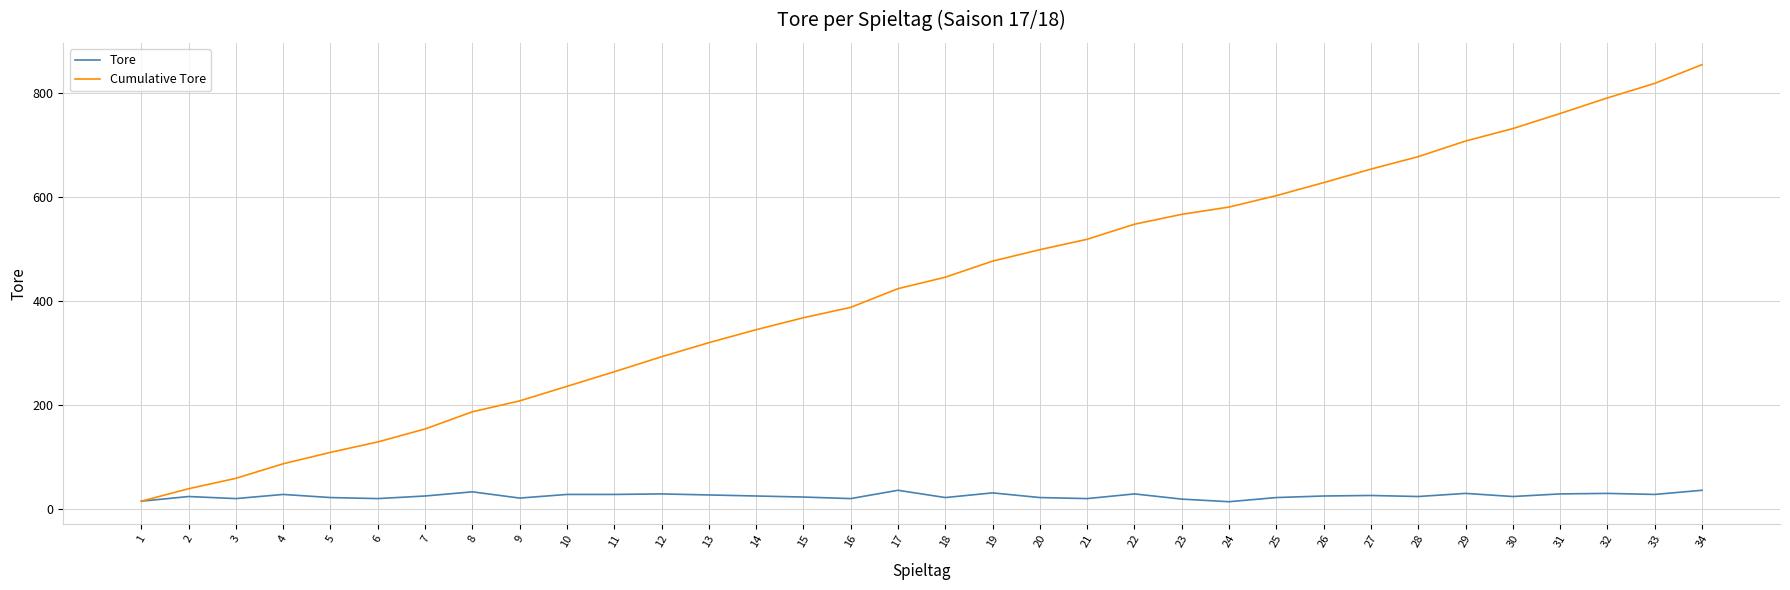

True or false: Cumulative Tore has more than 2 points higher than both neighbors.

False